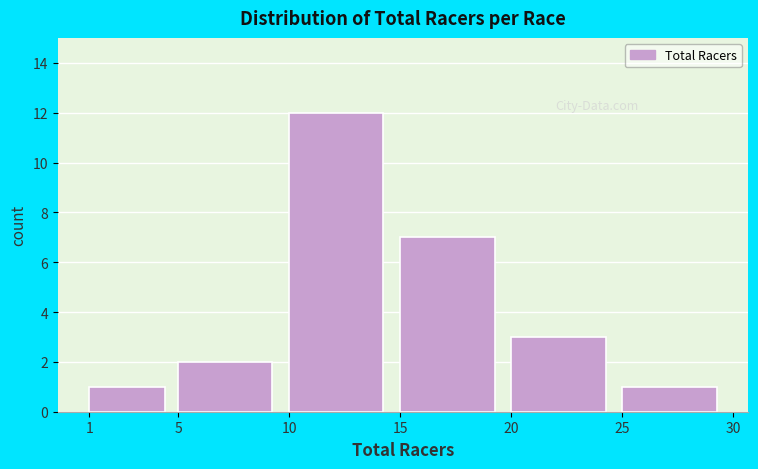

Reading left to right, transcribe this chart: for each bar, give the range it covers on the x-axis and its height. The values are not printed on the chart, so give them approximately, as read against the axis.

1 to 5: 1
5 to 10: 2
10 to 15: 12
15 to 20: 7
20 to 25: 3
25 to 30: 1